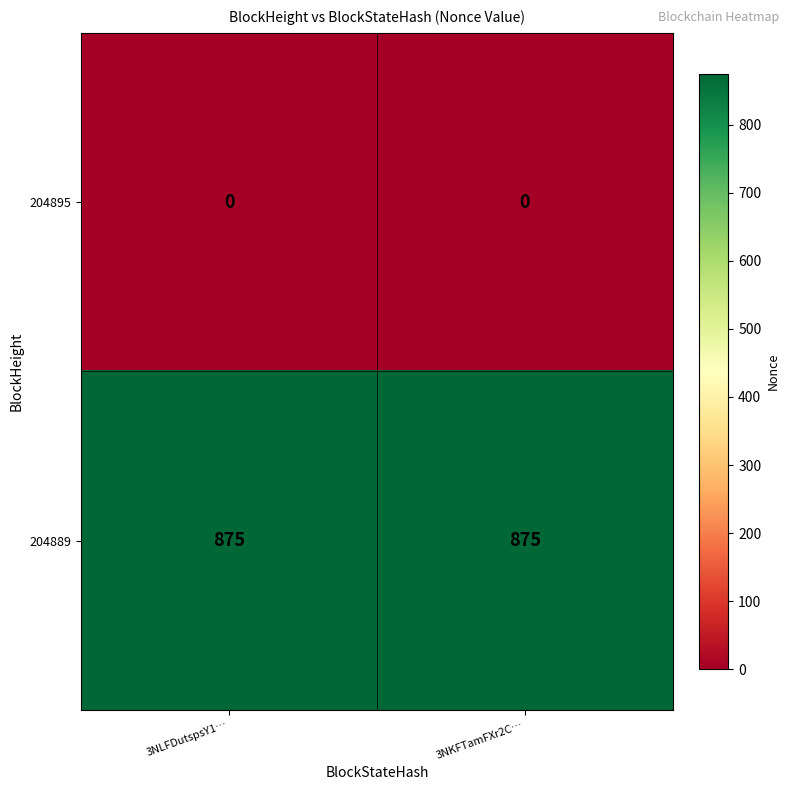

At how many categories does at least one series exceed 219?

2